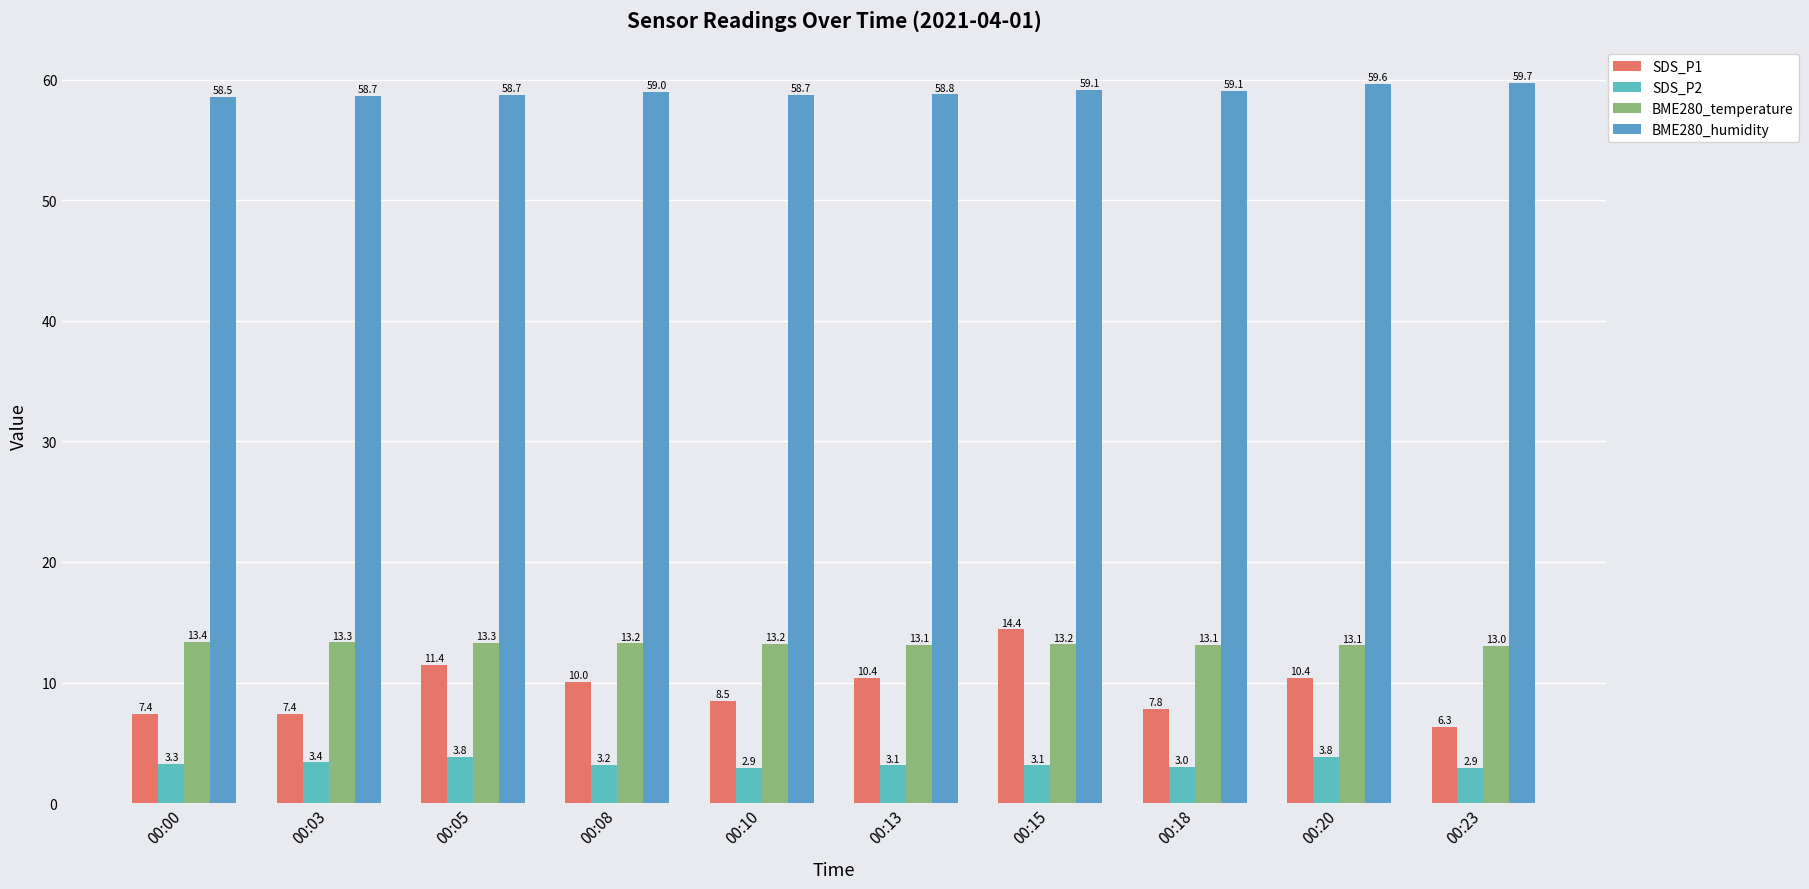

Reading left to right, extract all data points from this chart.

SDS_P1: 00:00=7.4	00:03=7.4	00:05=11.4	00:08=10.0	00:10=8.5	00:13=10.4	00:15=14.4	00:18=7.8	00:20=10.4	00:23=6.3
SDS_P2: 00:00=3.3	00:03=3.4	00:05=3.8	00:08=3.2	00:10=2.9	00:13=3.1	00:15=3.1	00:18=3.0	00:20=3.8	00:23=2.9
BME280_temperature: 00:00=13.4	00:03=13.3	00:05=13.3	00:08=13.2	00:10=13.2	00:13=13.1	00:15=13.2	00:18=13.1	00:20=13.1	00:23=13.0
BME280_humidity: 00:00=58.5	00:03=58.7	00:05=58.7	00:08=59.0	00:10=58.7	00:13=58.8	00:15=59.1	00:18=59.1	00:20=59.6	00:23=59.7